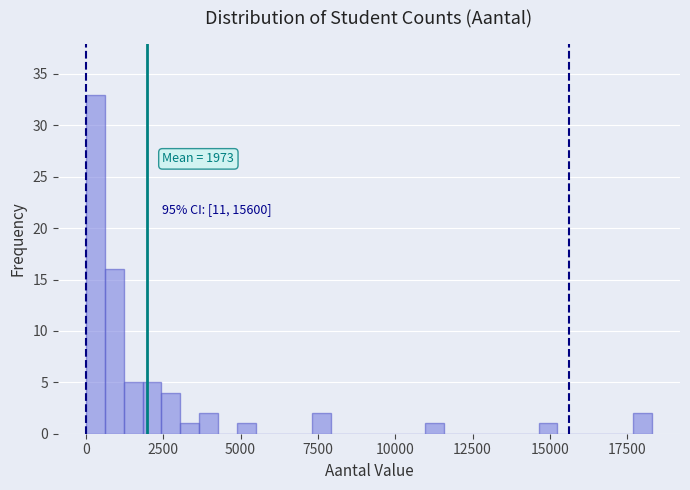

Around what value on the x-axis is the tallest bar? Give the approximate position of its centre, as read against the axis.

500